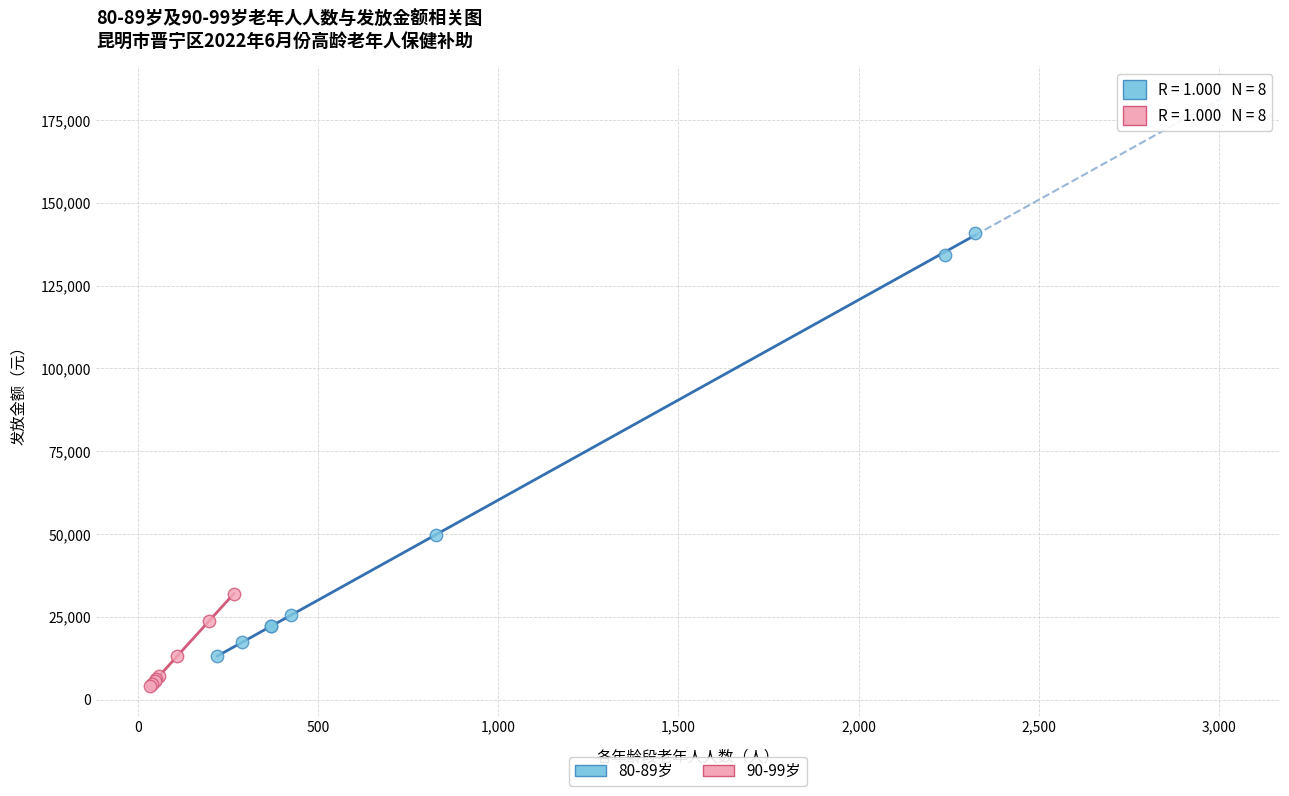

What are all the series names shown in the legend?

80-89岁, 90-99岁